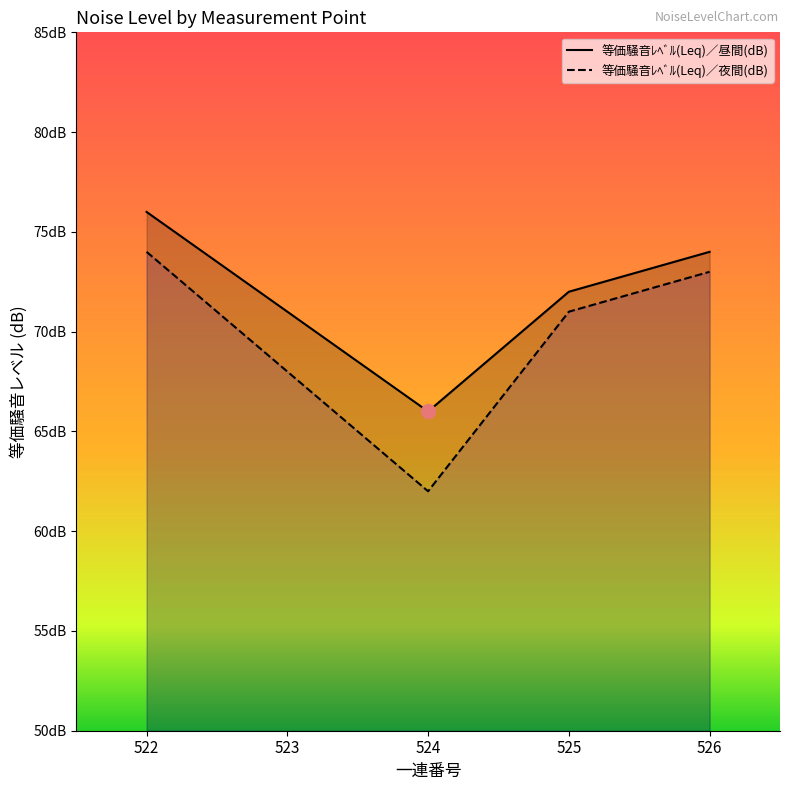

What is the sum of all 等価騒音ﾚﾍﾞﾙ(Leq)／夜間(dB) values?

348